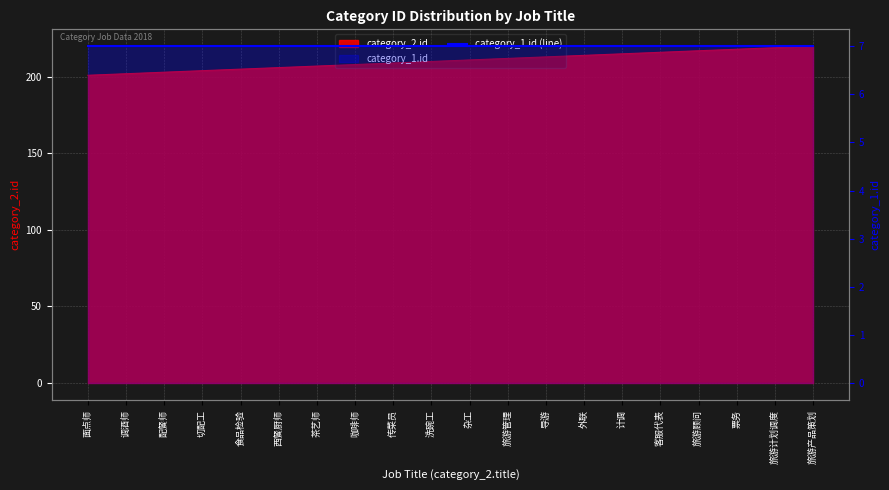

Between 洗碗工 and 西餐厨师, which is larger?

洗碗工